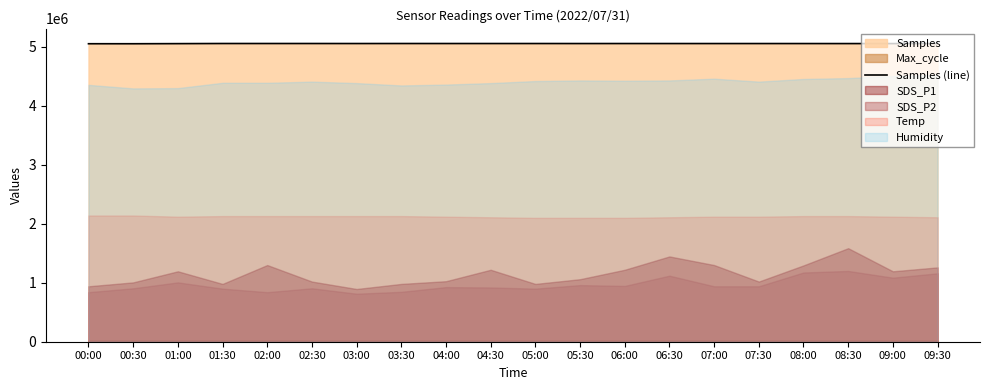

What is the label of the 13th point from the left?

06:00